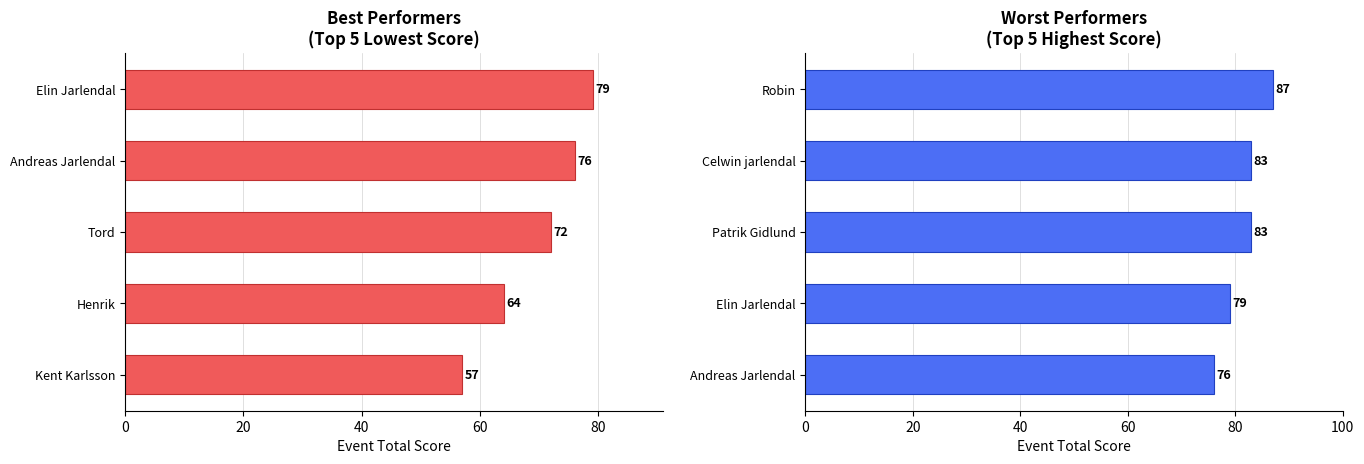

Count the values in the range 79 to 83.

3